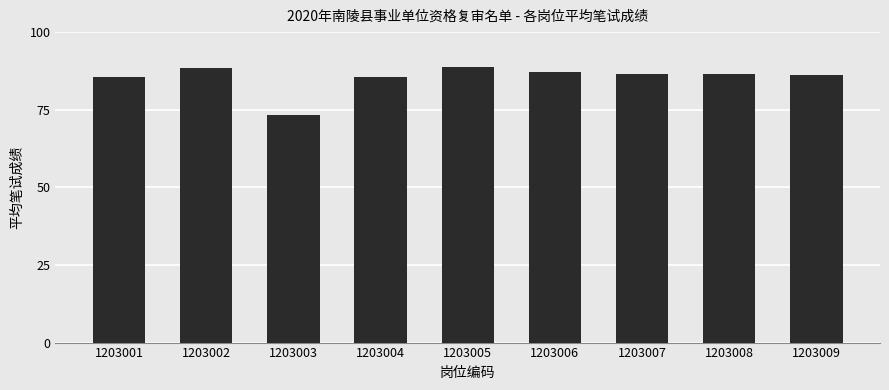

What is the value of the 8th bar from the left?

86.5